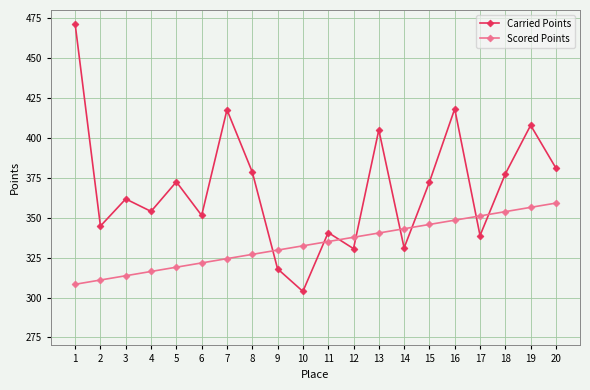

What is the difference between the second highest and minimum values in the Carried Points series?

114.3